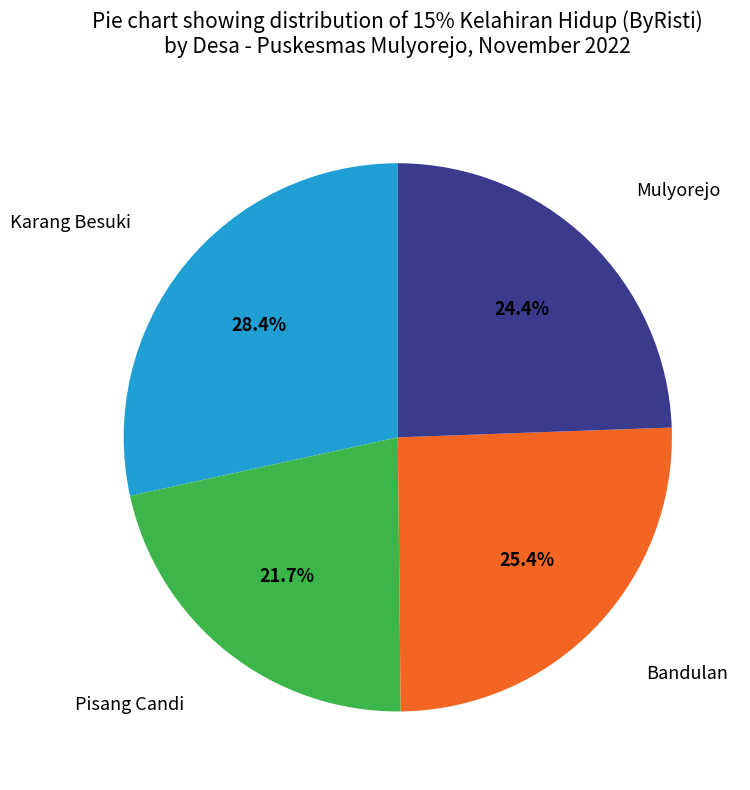

Does any single category account for the majority?

No